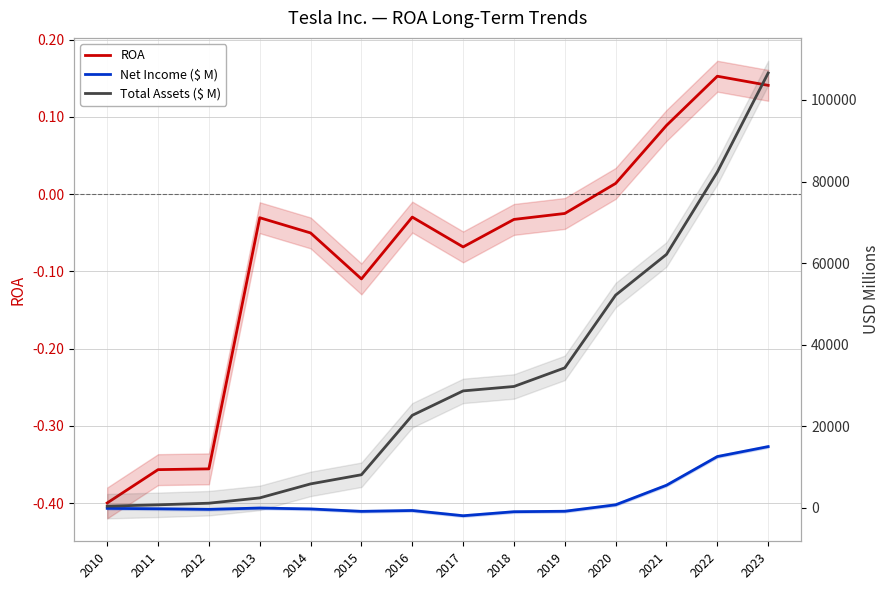

What is the value of the ROA point at the 12th from the left?

0.1